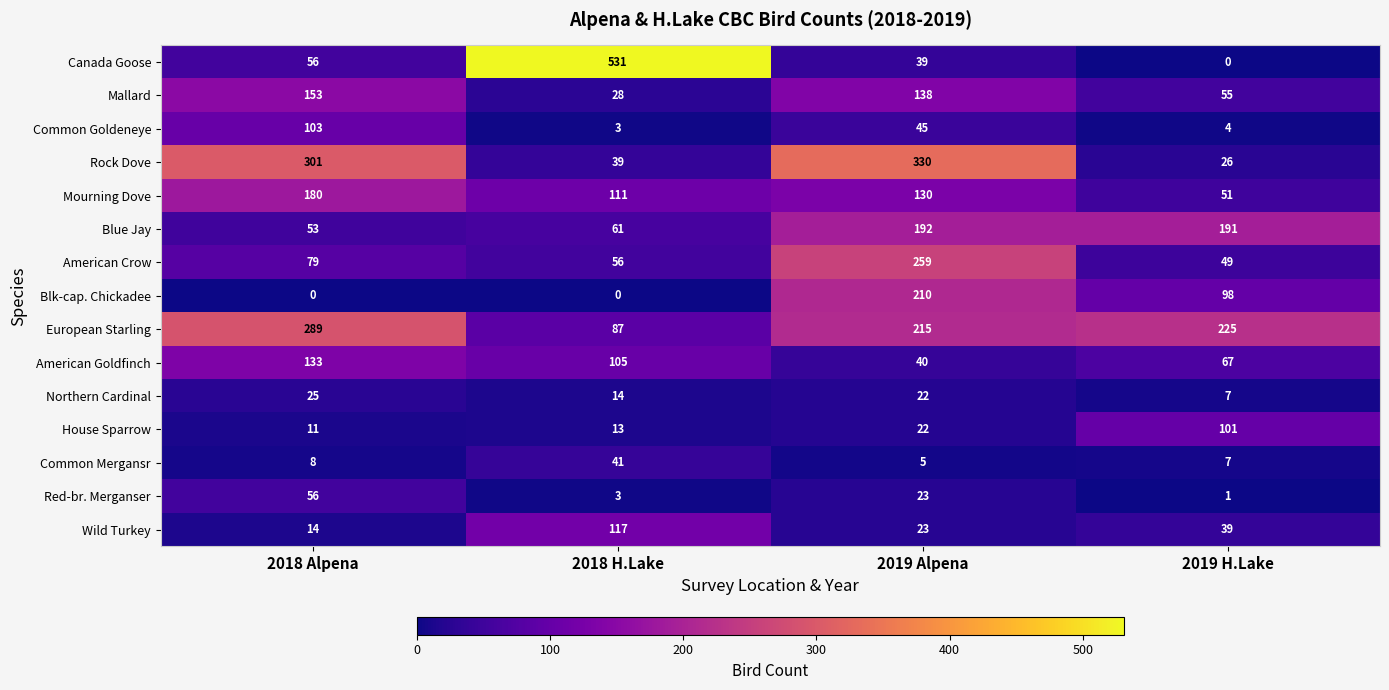

At how many categories does at least one series exceed 81?

4